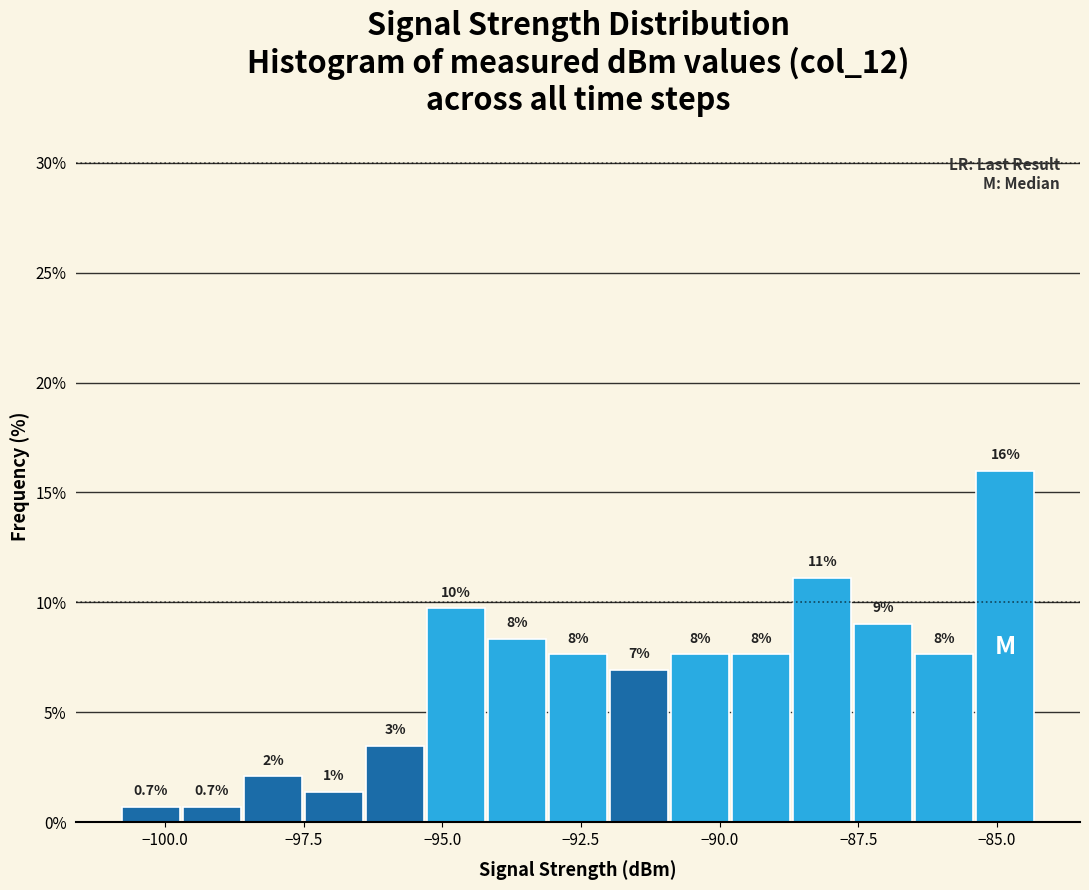

Read against the x-axis, roughly where is the centre of the tallest bar?

-85.0